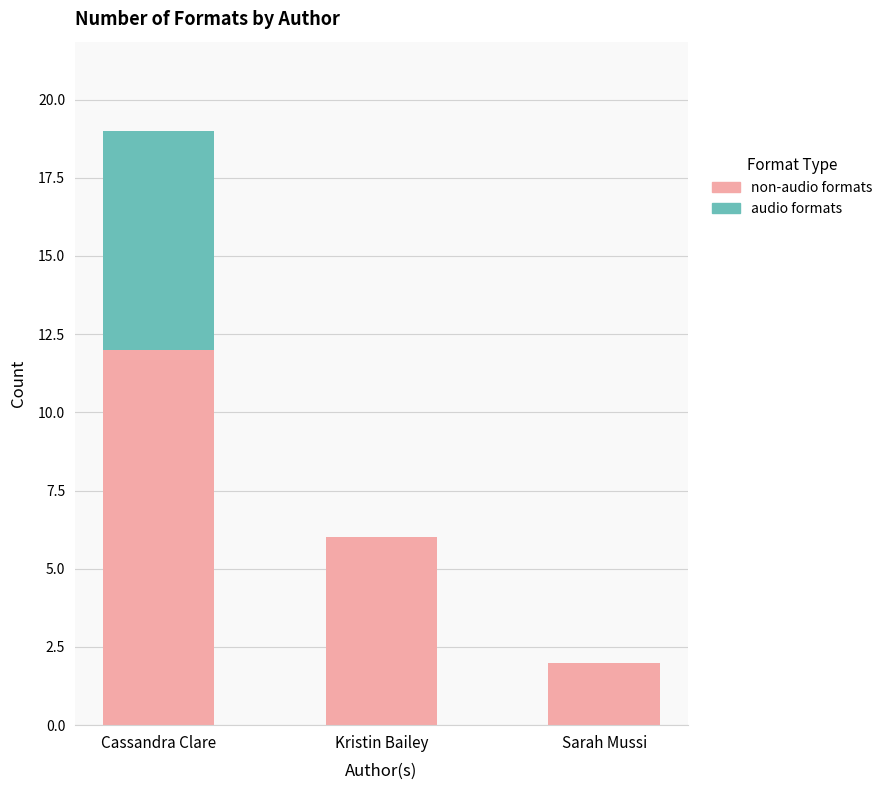

What are all the series names shown in the legend?

non-audio formats, audio formats